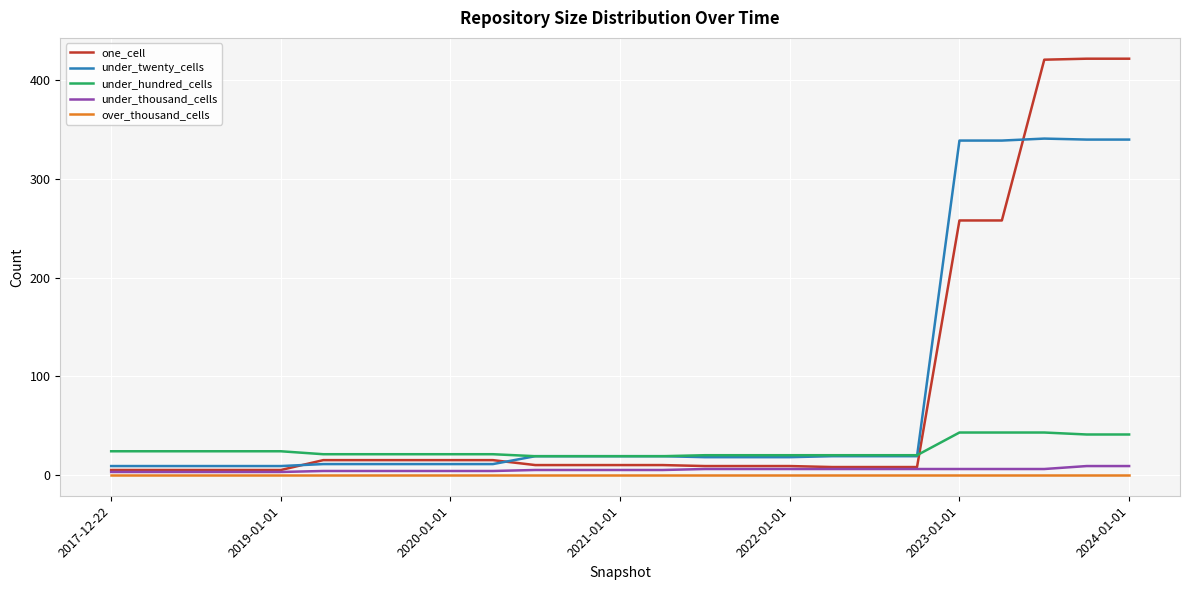

True or false: under_thousand_cells and under_hundred_cells intersect in this chart.

False